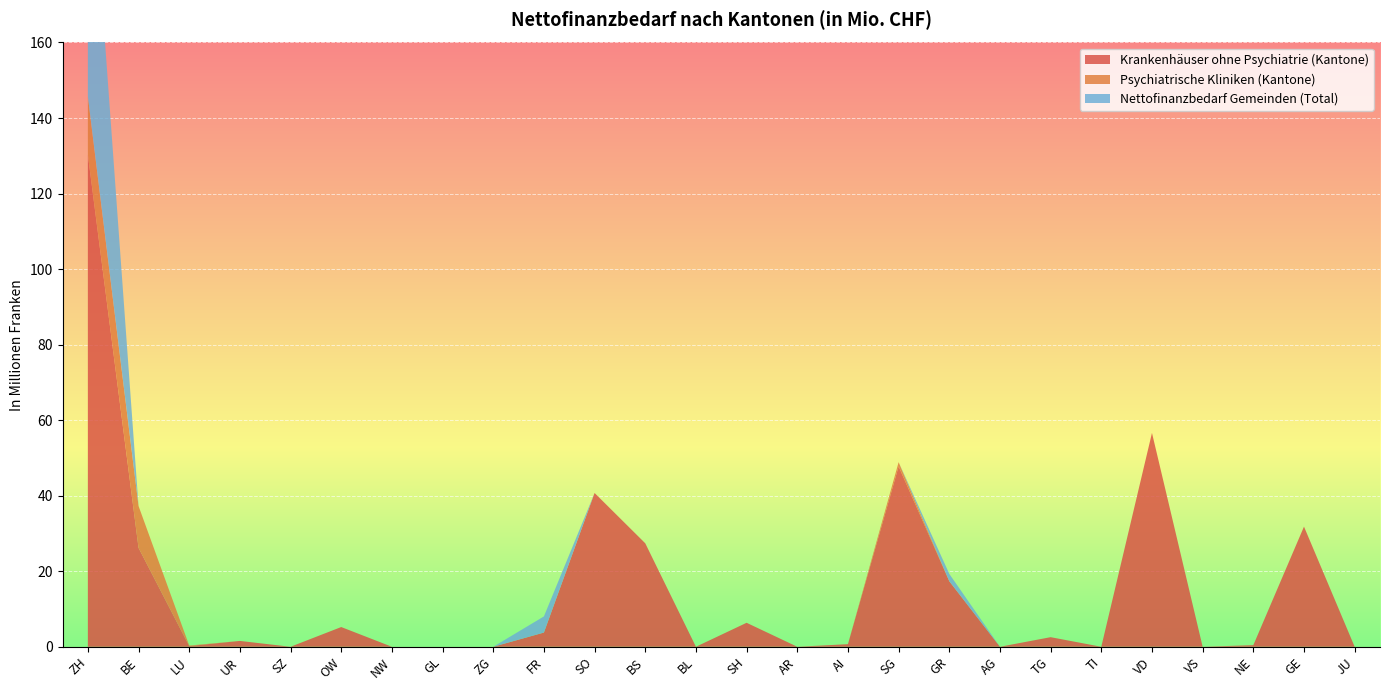

Reading left to right, list all the values displayed in this chart.

Krankenhäuser ohne Psychiatrie (Kantone): ZH=130.3	BE=26.2	LU=0.2	UR=1.5	SZ=0.0	OW=5.2	NW=0.0	GL=0.0	ZG=0.0	FR=3.8	SO=40.7	BS=27.4	BL=0.0	SH=6.3	AR=0.0	AI=0.7	SG=47.8	GR=17.3	AG=0.0	TG=2.5	TI=0.0	VD=56.6	VS=0.0	NE=0.4	GE=31.8	JU=0.0
Psychiatrische Kliniken (Kantone): ZH=15.4	BE=11.1	LU=0.1	UR=0.0	SZ=0.0	OW=0.0	NW=0.0	GL=0.0	ZG=0.0	FR=0.0	SO=0.0	BS=0.0	BL=0.0	SH=0.0	AR=0.0	AI=0.0	SG=1.1	GR=0.0	AG=0.0	TG=0.0	TI=0.0	VD=0.0	VS=0.0	NE=0.0	GE=0.0	JU=0.0
Nettofinanzbedarf Gemeinden (Total): ZH=77.2	BE=0.0	LU=0.0	UR=0.0	SZ=0.0	OW=0.0	NW=0.0	GL=0.0	ZG=0.0	FR=4.3	SO=0.0	BS=0.0	BL=0.0	SH=0.0	AR=0.0	AI=0.0	SG=0.0	GR=2.0	AG=0.0	TG=0.0	TI=0.0	VD=0.0	VS=0.0	NE=0.0	GE=0.0	JU=0.0